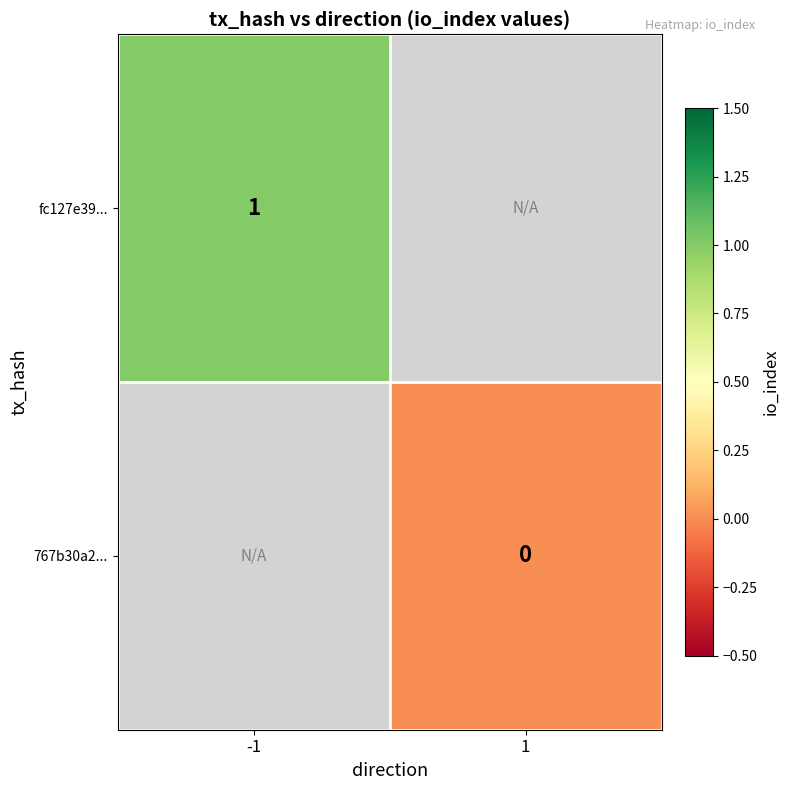

At -1, list the series in order from smallest to largest.

fc127e39..., 767b30a2...